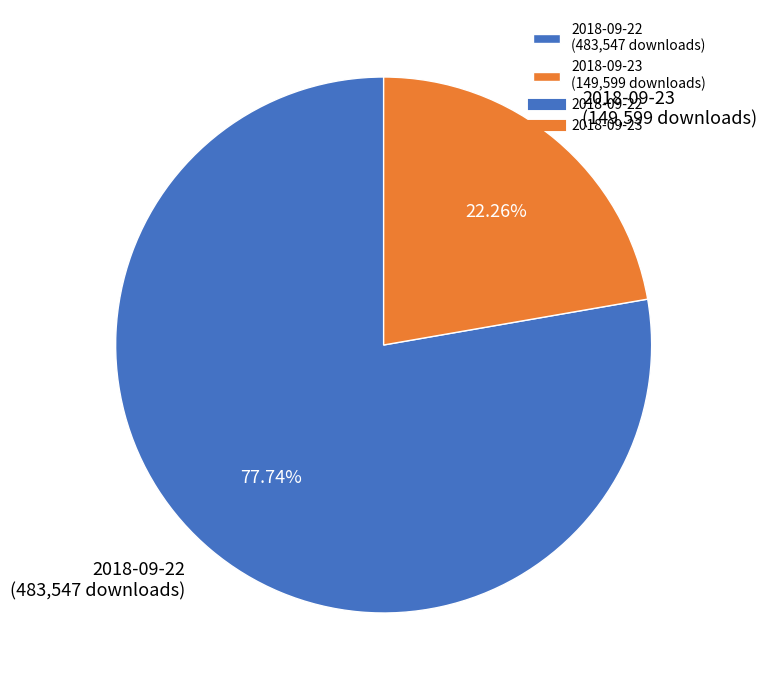

Which category accounts for the majority?

2018-09-22